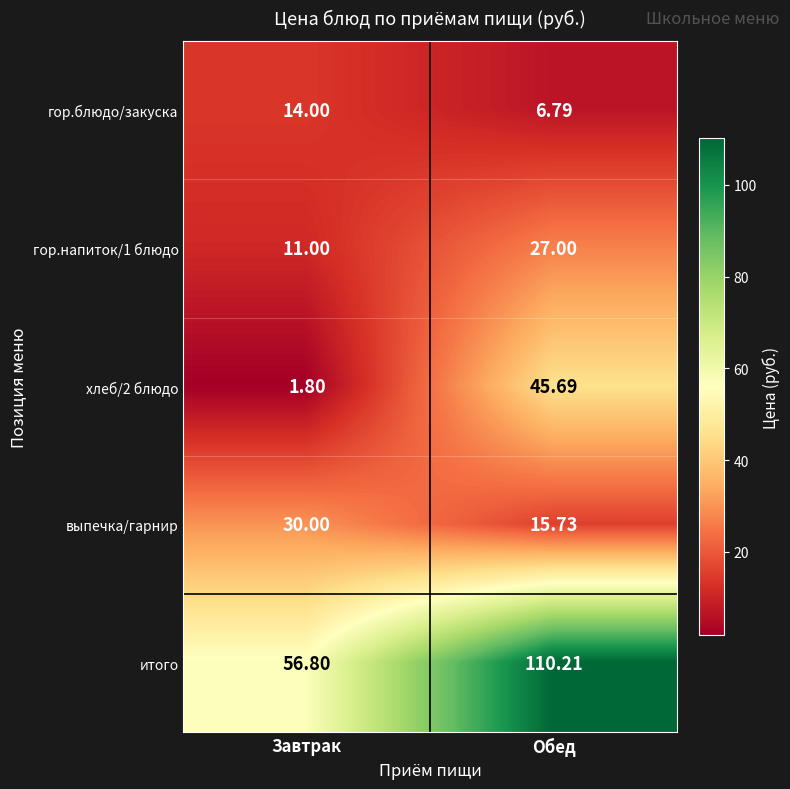

How many series are shown in this chart?

5